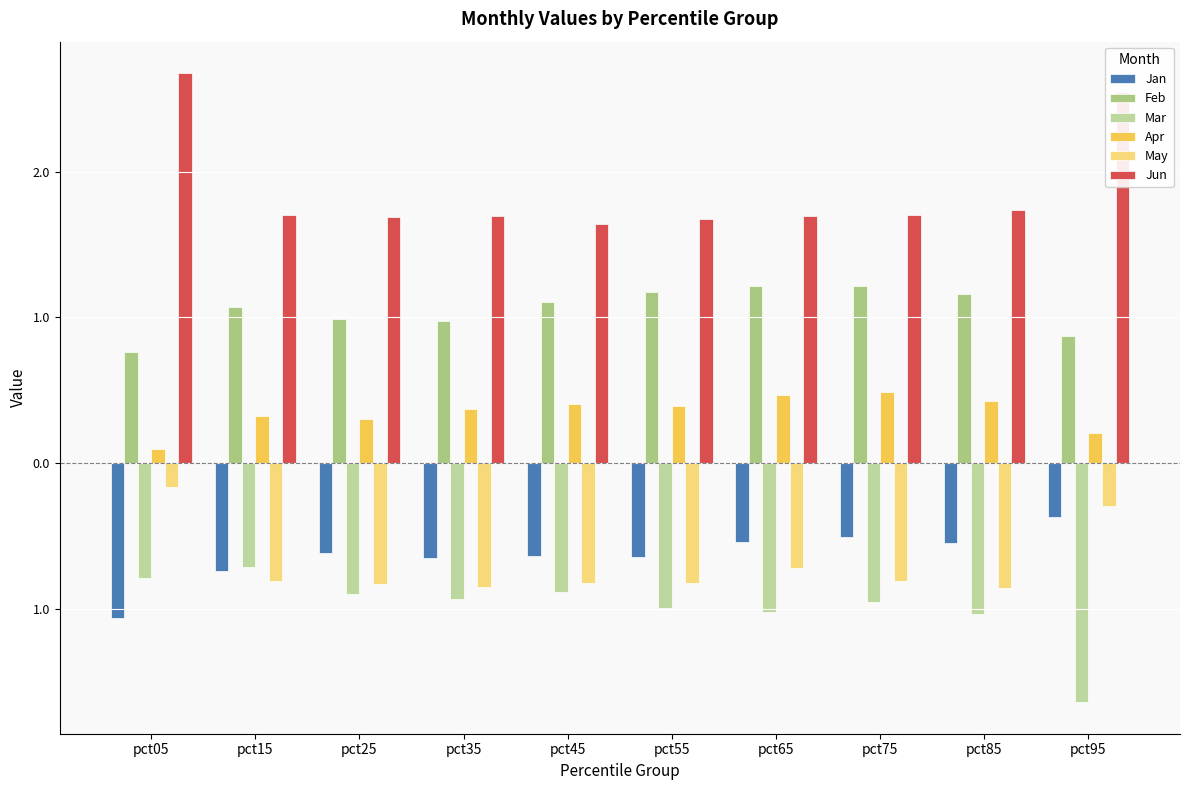

Does the chart contain any negative values?

Yes